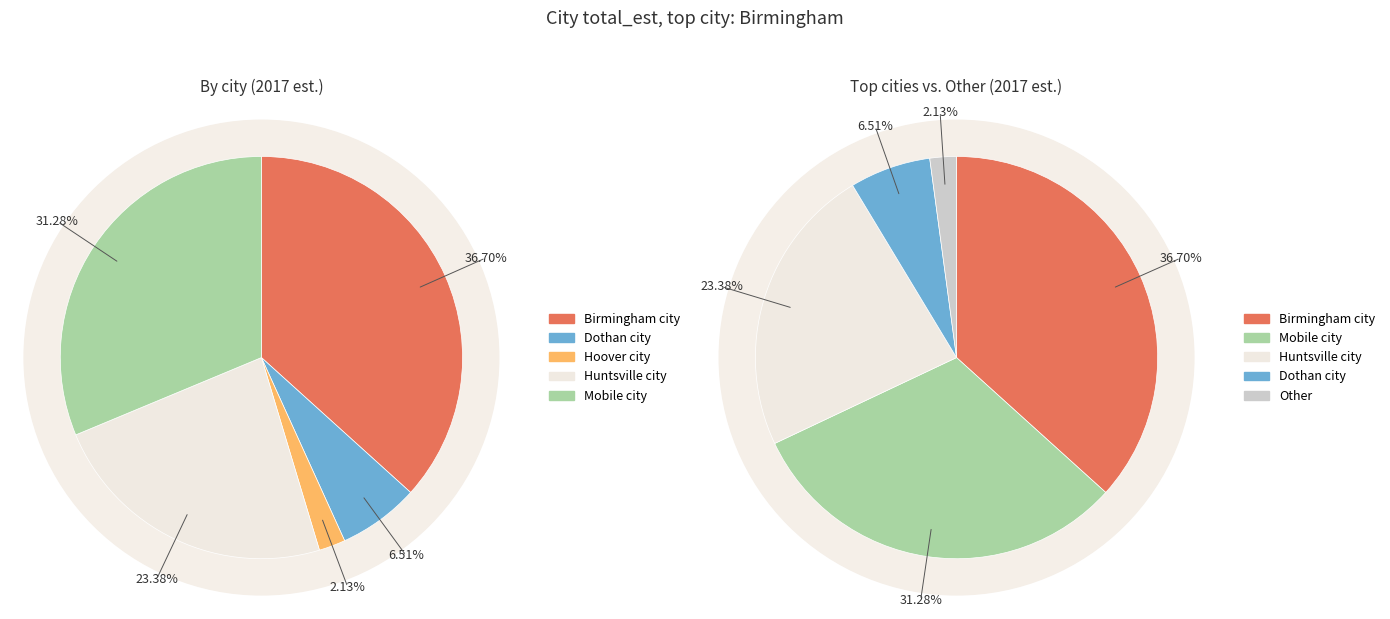

Rank the categories by value from highest to lowest.

Birmingham city, Alabama, Mobile city, Alabama, Huntsville city, Alabama, Dothan city, Alabama, Hoover city, Alabama